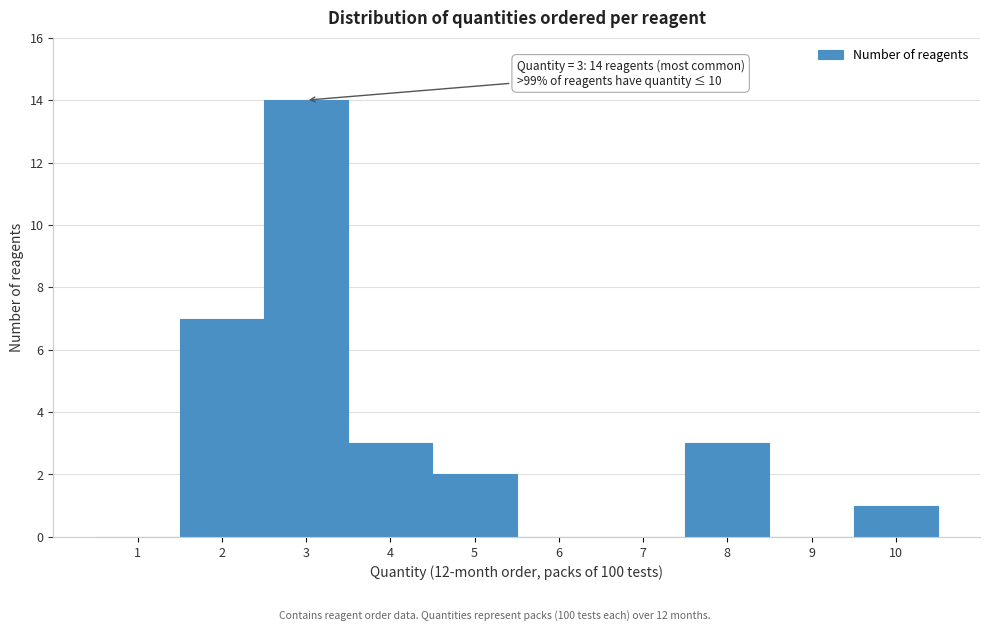

Reading left to right, what are all the values shown in this chart?

1=0	2=7	3=14	4=3	5=2	6=0	7=0	8=3	9=0	10=1